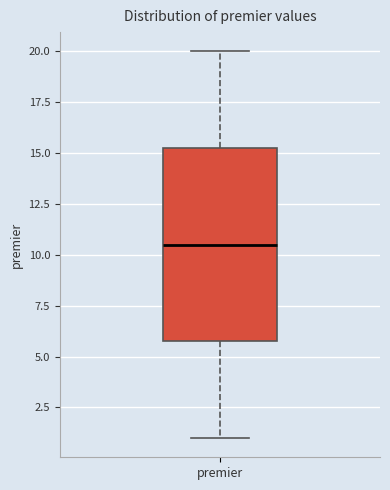

Read this box plot against the y-axis: the position of the median line, the range covered by the box, and the ends of both whiskers. The values are not printed on the chart, so give them approximately, as read against the axis.

median 10.5, box 6.0 to 15.5, whiskers 1.0 to 20.0